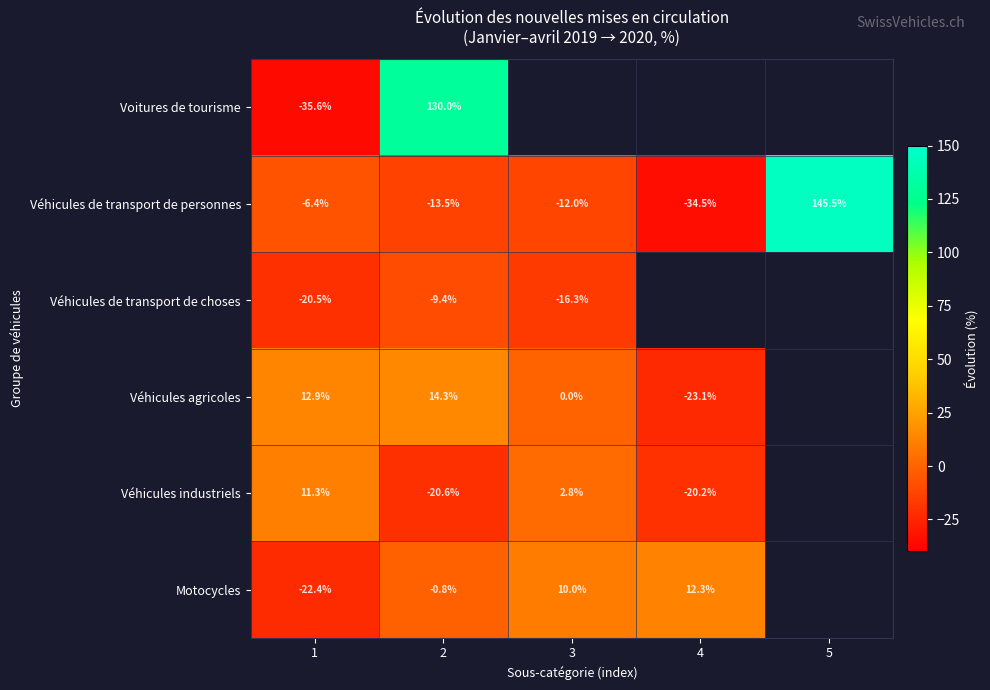

At which label is Véhicules agricoles closest to -4?

3